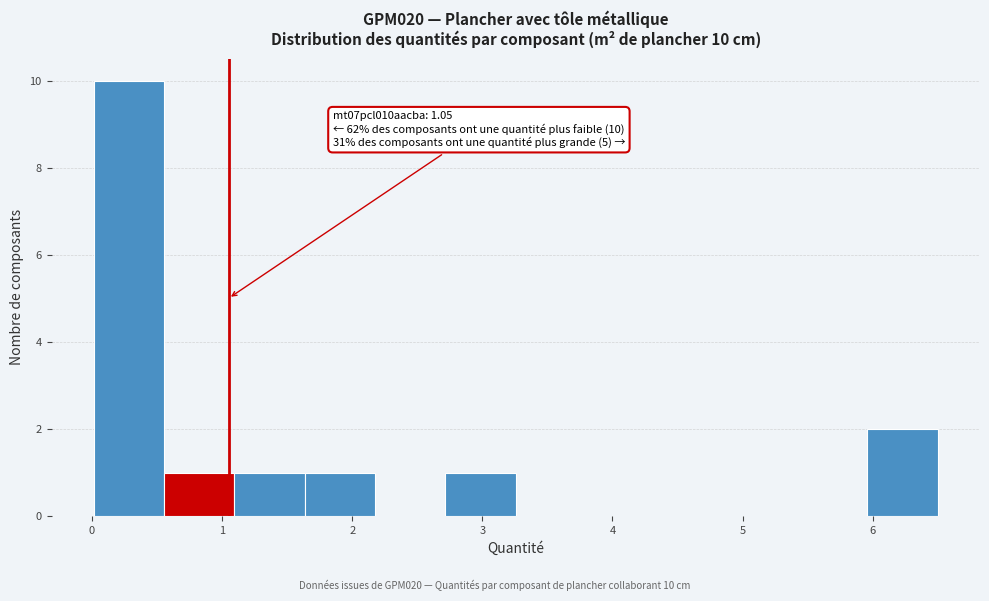

Which range on the x-axis has the tallest bar?

0.0 to 0.6